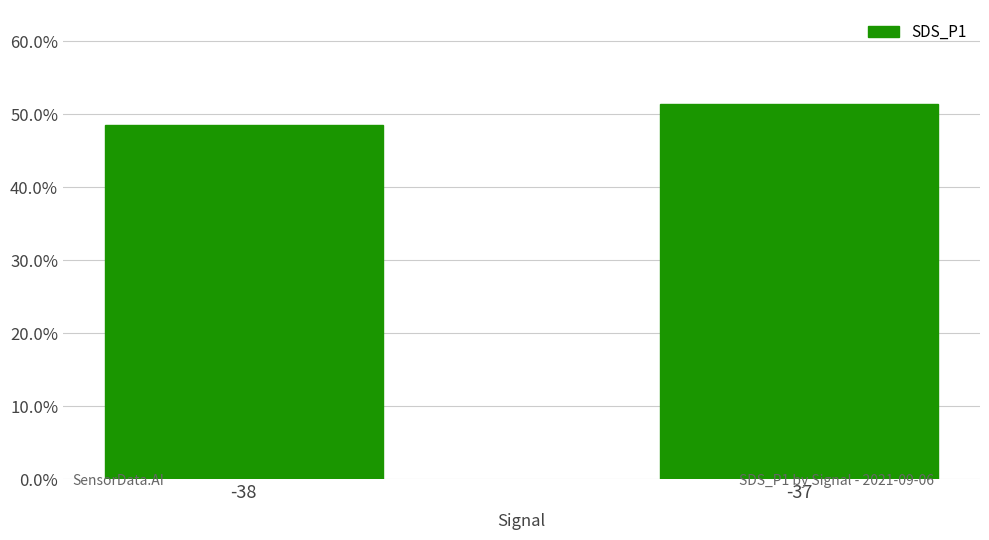

Which has a higher value, -37 or -38?

-37